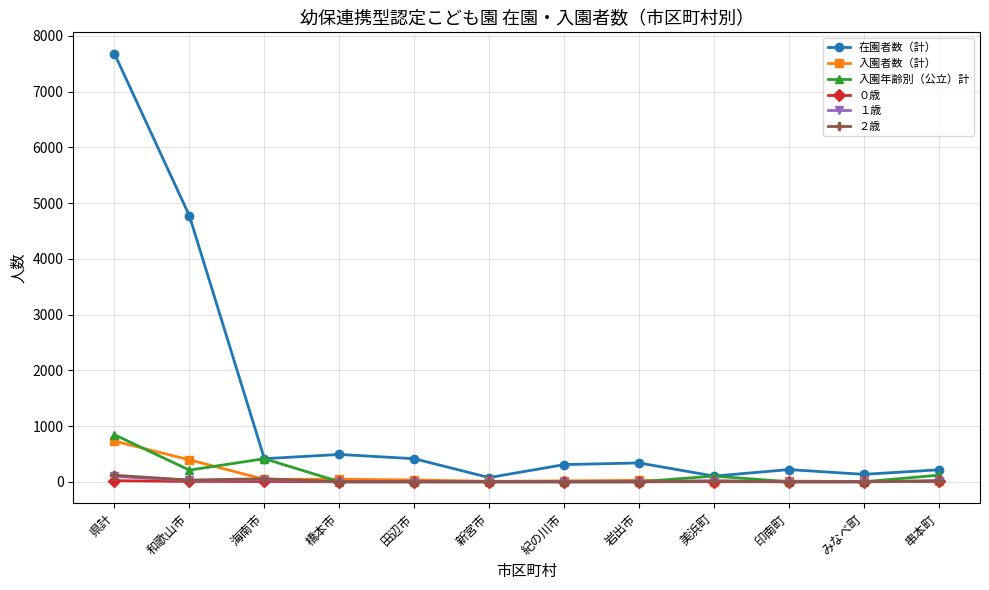

True or false: 入園年齢別（公立）計 has a value of -416 at 田辺市.

False